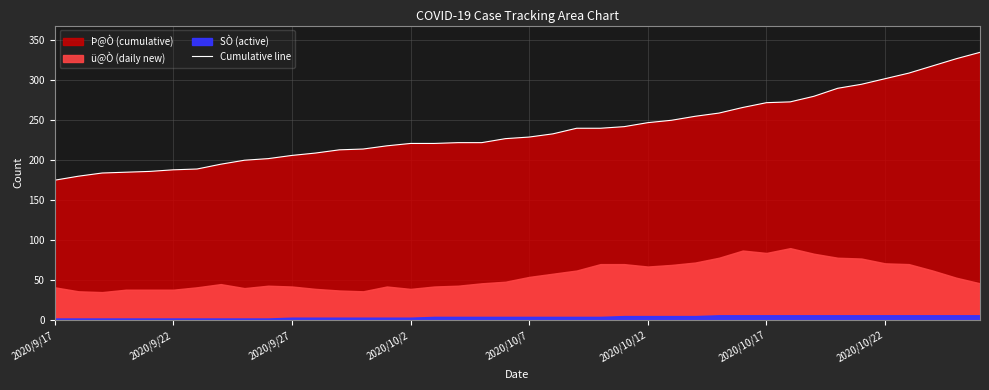

What is the maximum value for Cumulative line?

335